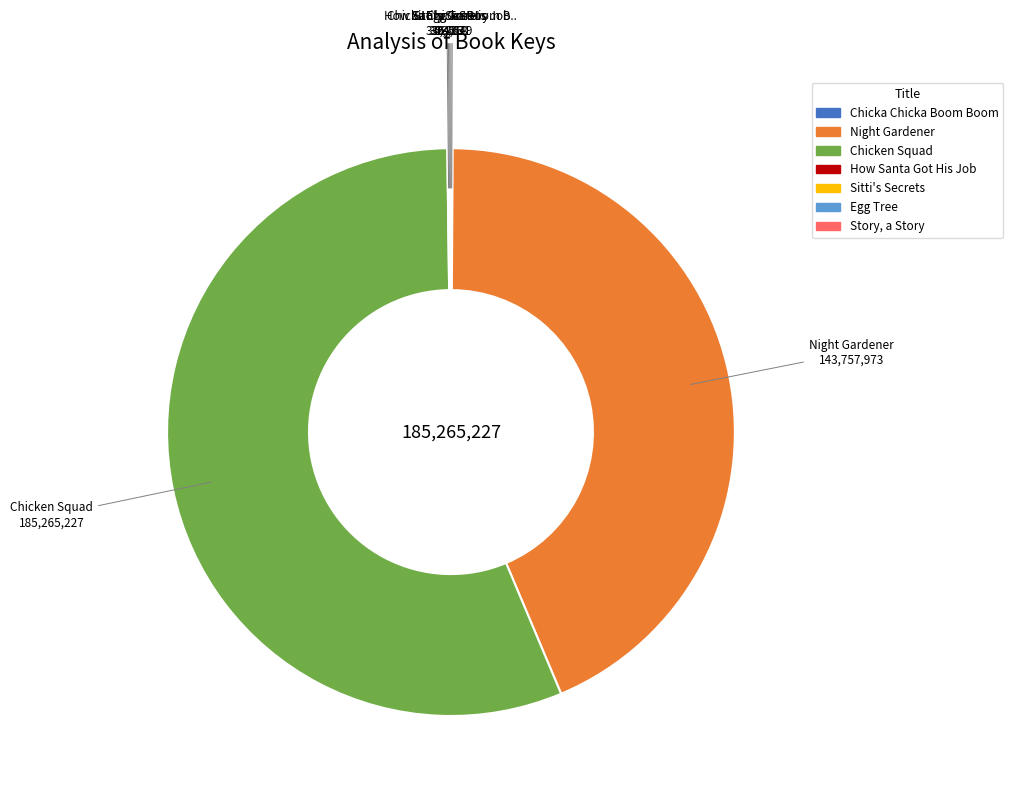

Does Chicken Squad account for over 50% of the chart?

Yes